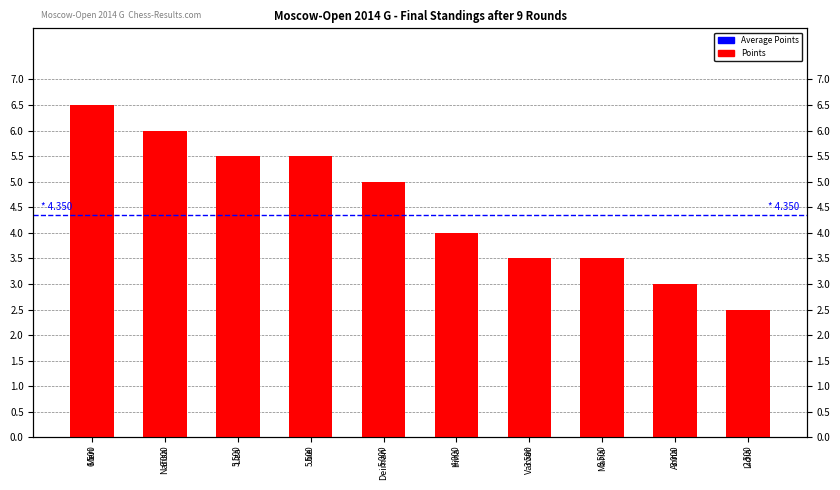

True or false: the data shows 3.0 at Anna.

True